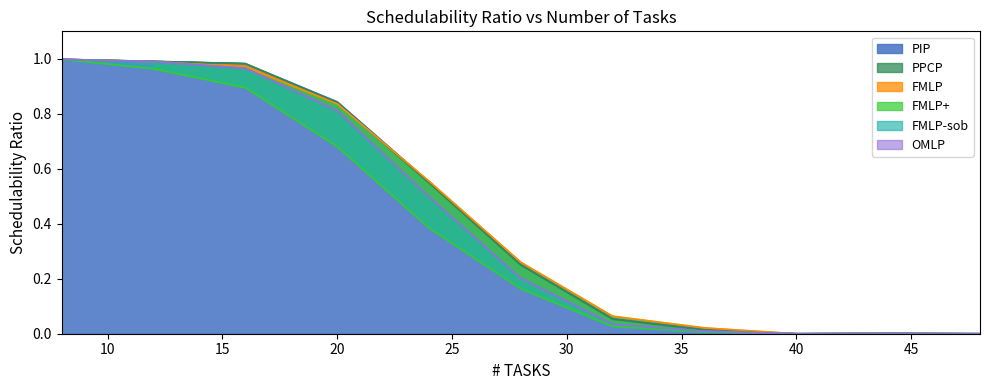

Which has a higher value, 44 or 48?

44